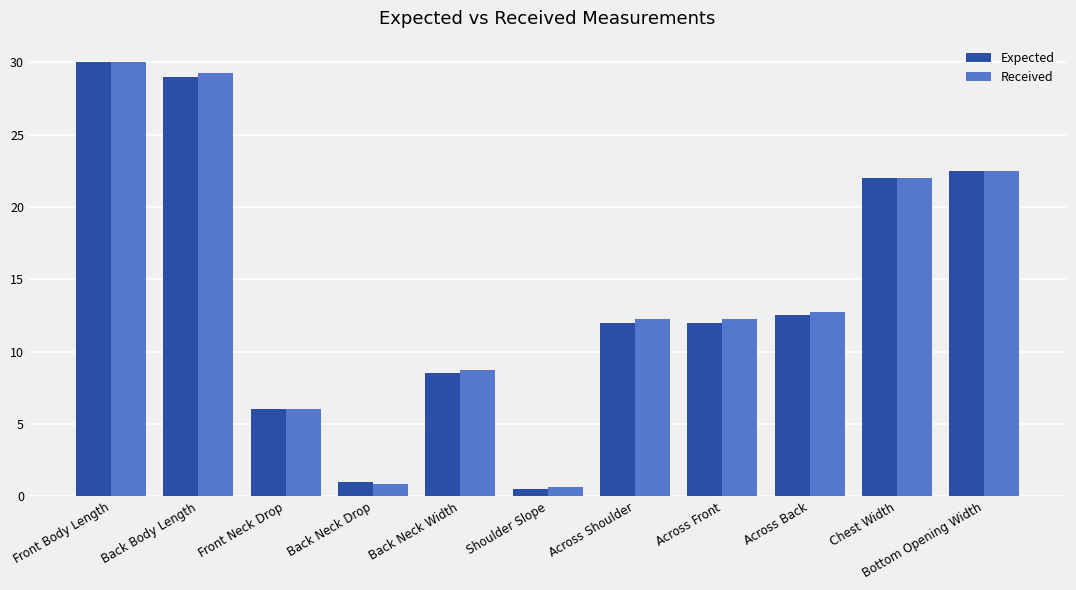

What is the sum of the Expected values at Chest Width and Across Front?

34.0